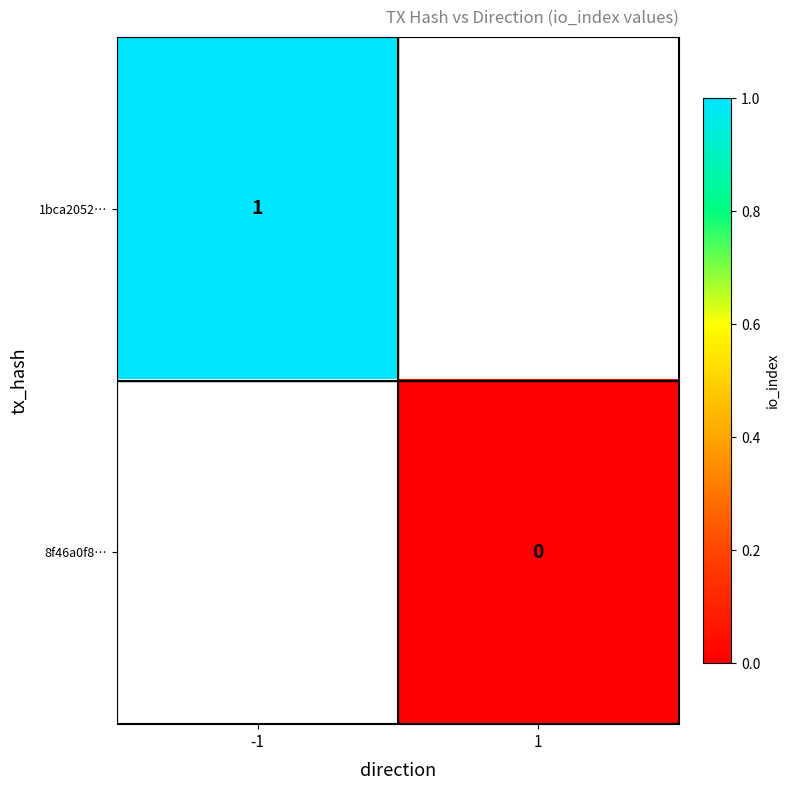

At how many categories does at least one series exceed 0?

1